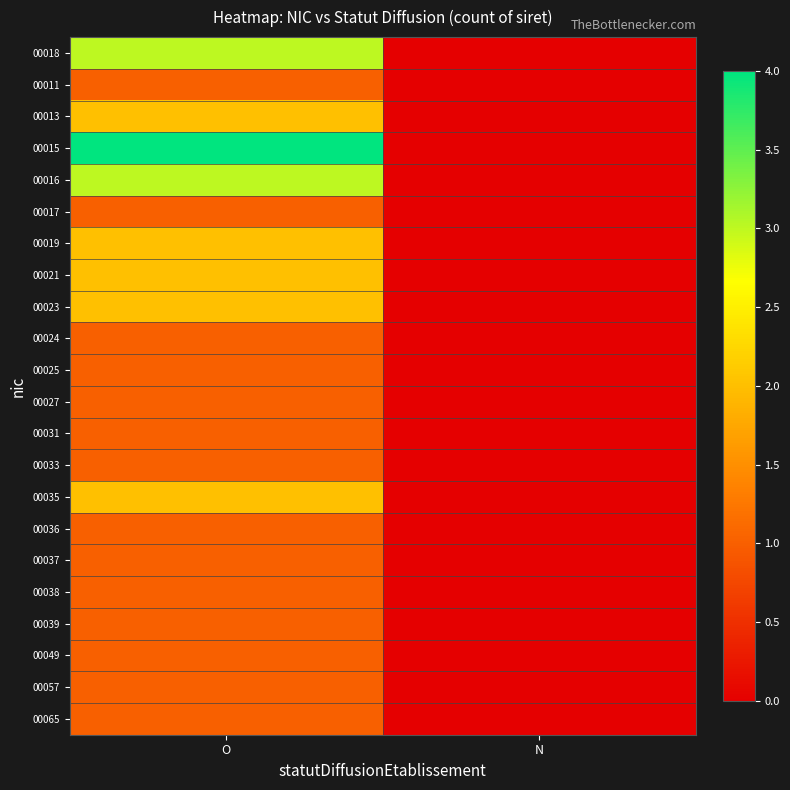

Reading left to right, list all the values displayed in this chart.

00018: O=3	N=0
00011: O=1	N=0
00013: O=2	N=0
00015: O=4	N=0
00016: O=3	N=0
00017: O=1	N=0
00019: O=2	N=0
00021: O=2	N=0
00023: O=2	N=0
00024: O=1	N=0
00025: O=1	N=0
00027: O=1	N=0
00031: O=1	N=0
00033: O=1	N=0
00035: O=2	N=0
00036: O=1	N=0
00037: O=1	N=0
00038: O=1	N=0
00039: O=1	N=0
00049: O=1	N=0
00057: O=1	N=0
00065: O=1	N=0